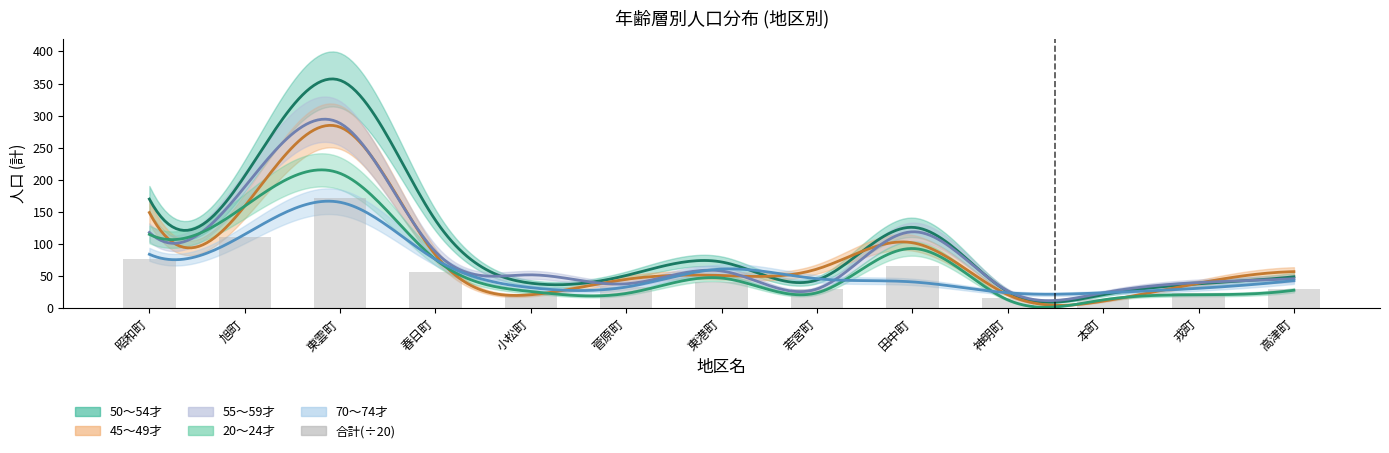

Rank the categories by value from highest to lowest.

東雲町, 旭町, 昭和町, 田中町, 春日町, 東港町, 菅原町, 高津町, 若宮町, 戎町, 小松町, 神明町, 本町